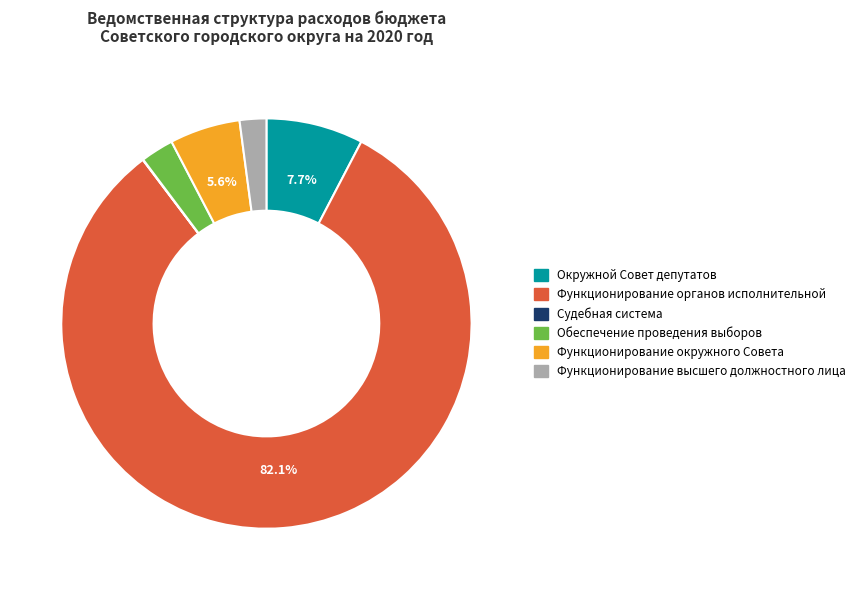

What is the majority slice?

Функционирование органов исполнительной